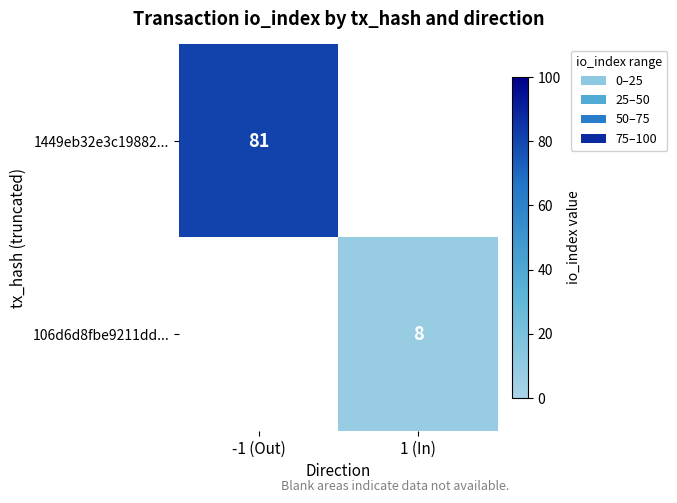

What is the smallest value displayed?

8.0